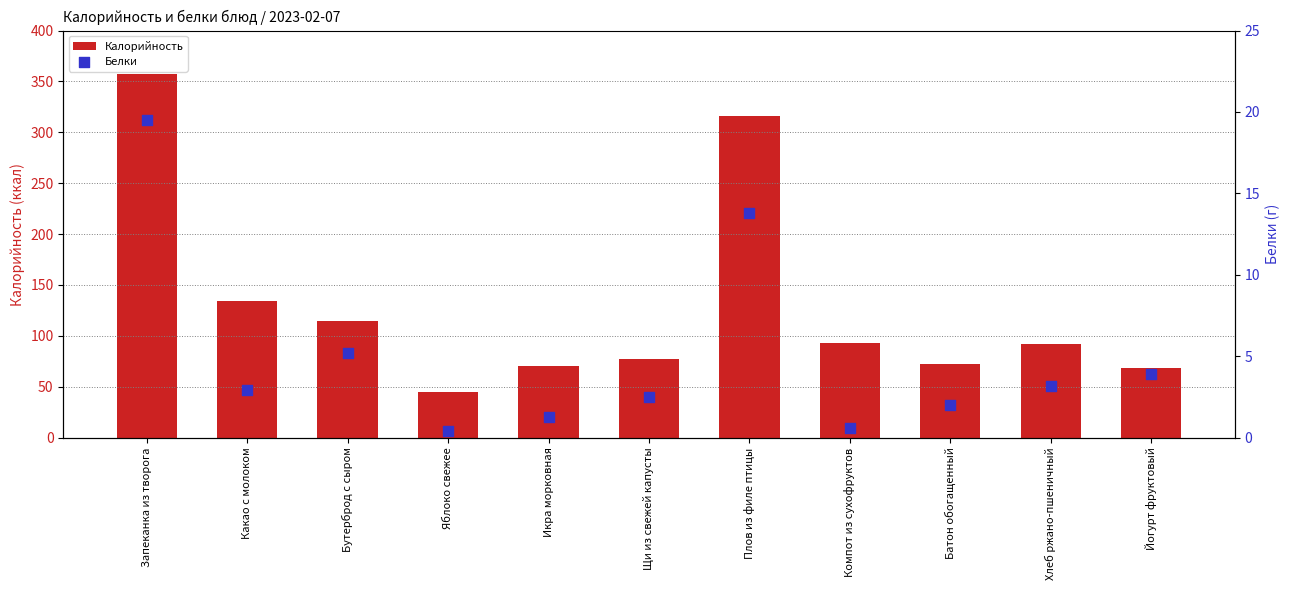

At how many categories does at least one series exceed 341?

1